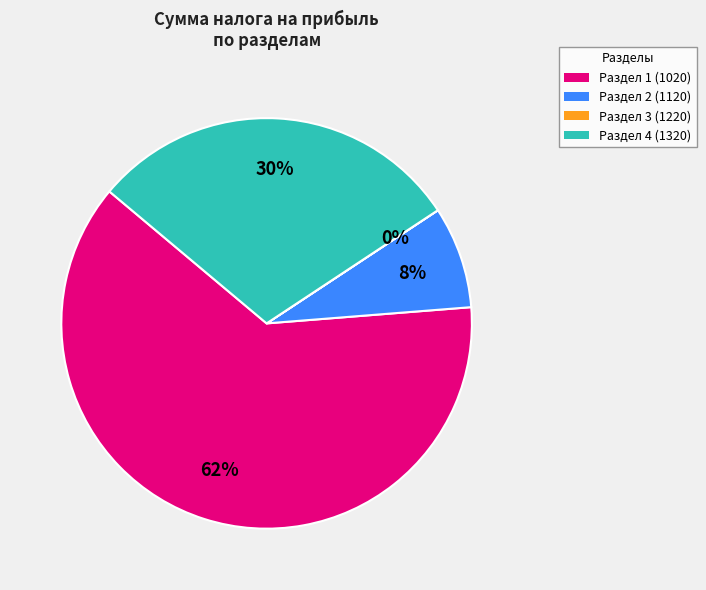

Is the sum of Раздел 1 (1020) and Раздел 2 (1120) greater than half?

Yes